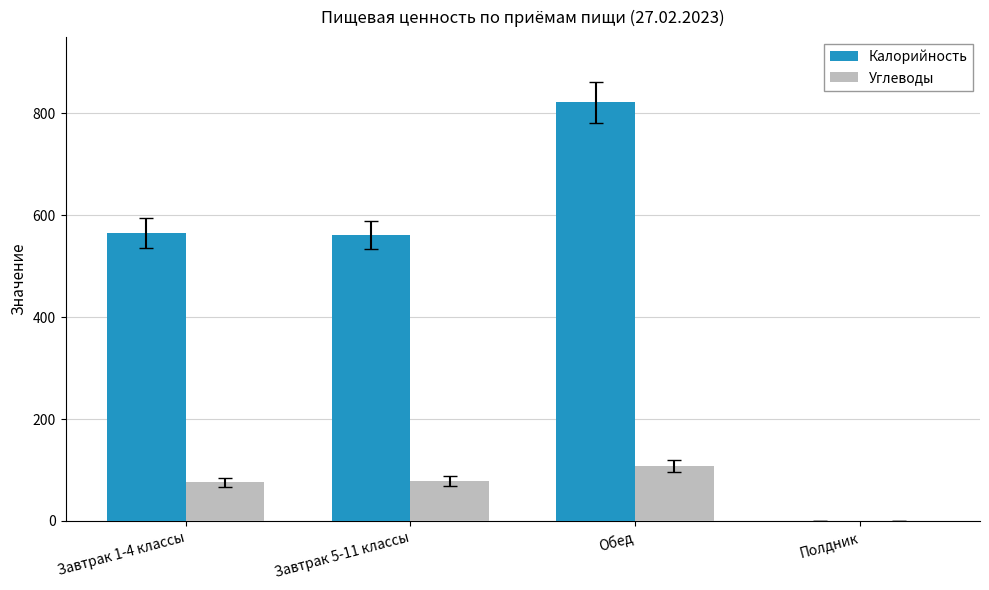

What is the difference between the Углеводы values at Обед and Завтрак 5-11 классы?

28.9